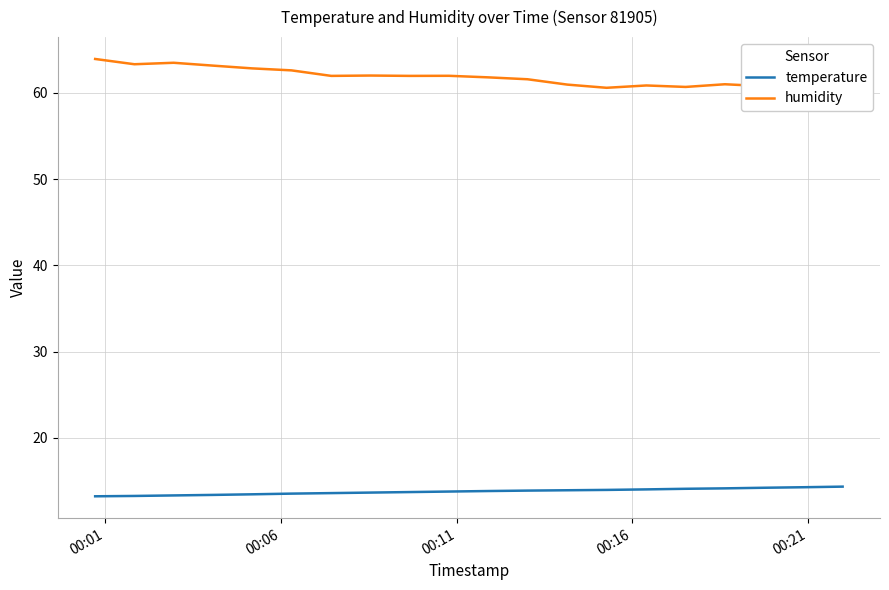

What is the value of the temperature point at the 15th from the left?

14.0